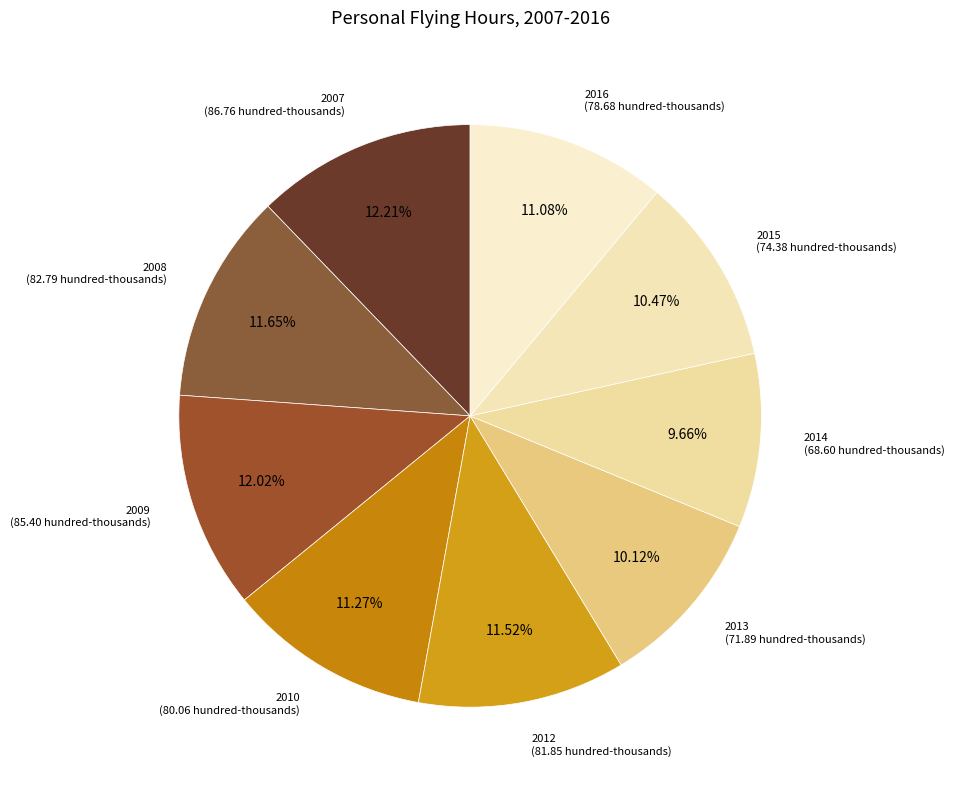

Count the number of slices in the pie.

9